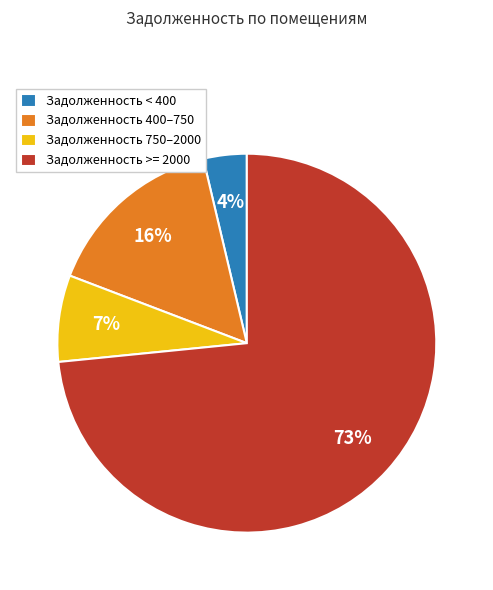

How many slices are in this pie chart?

4